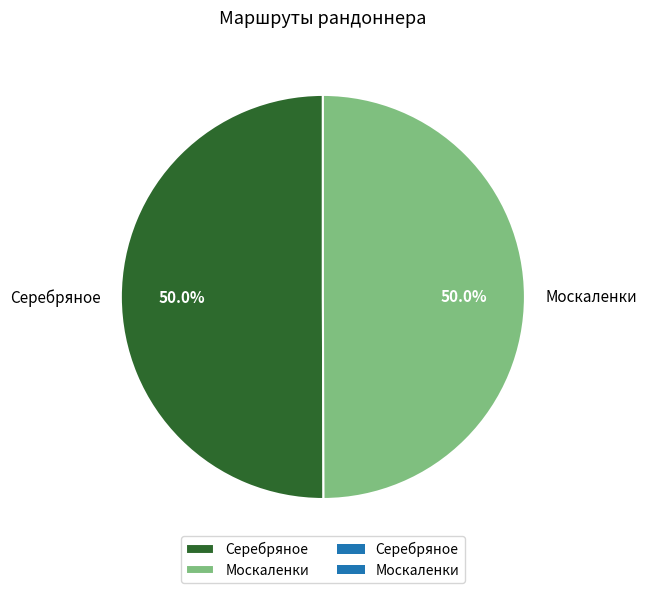

What is the ratio of the value at Серебряное to the value at Москаленки?

1.0